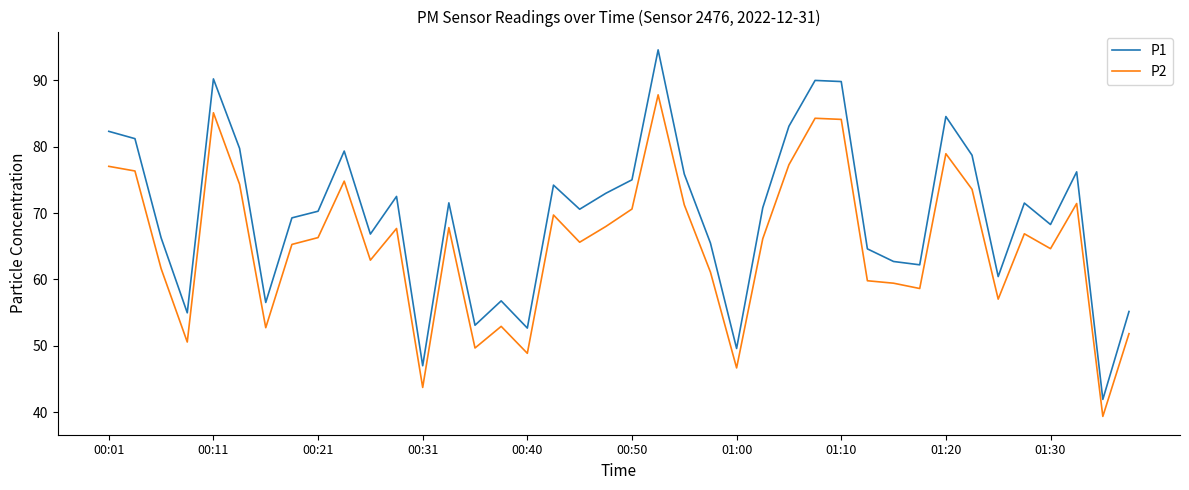

Does the chart display data point markers on the line(s)?

No